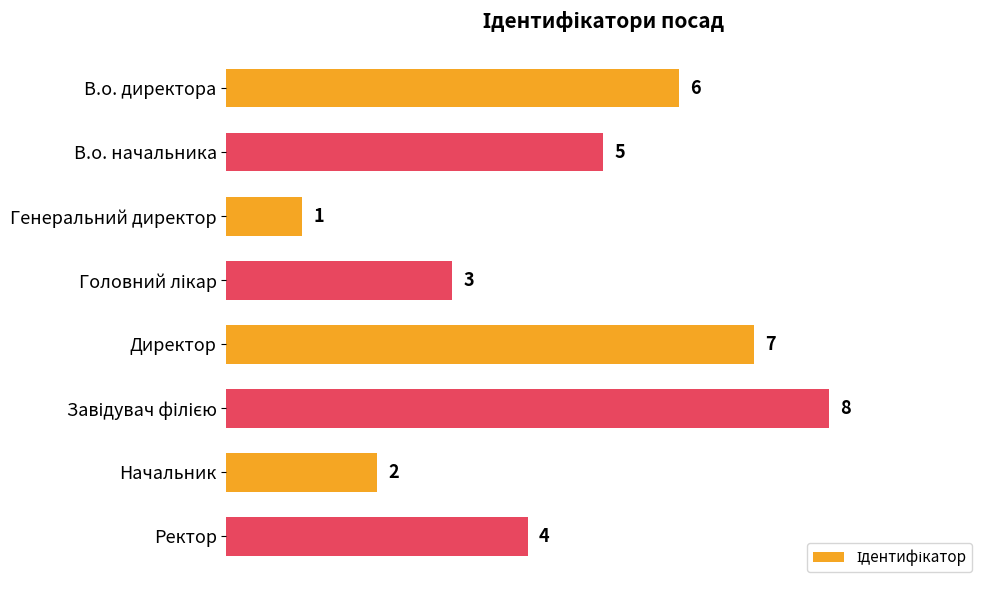

Approximately how many times larger is the value at Директор compared to Начальник?

3.5